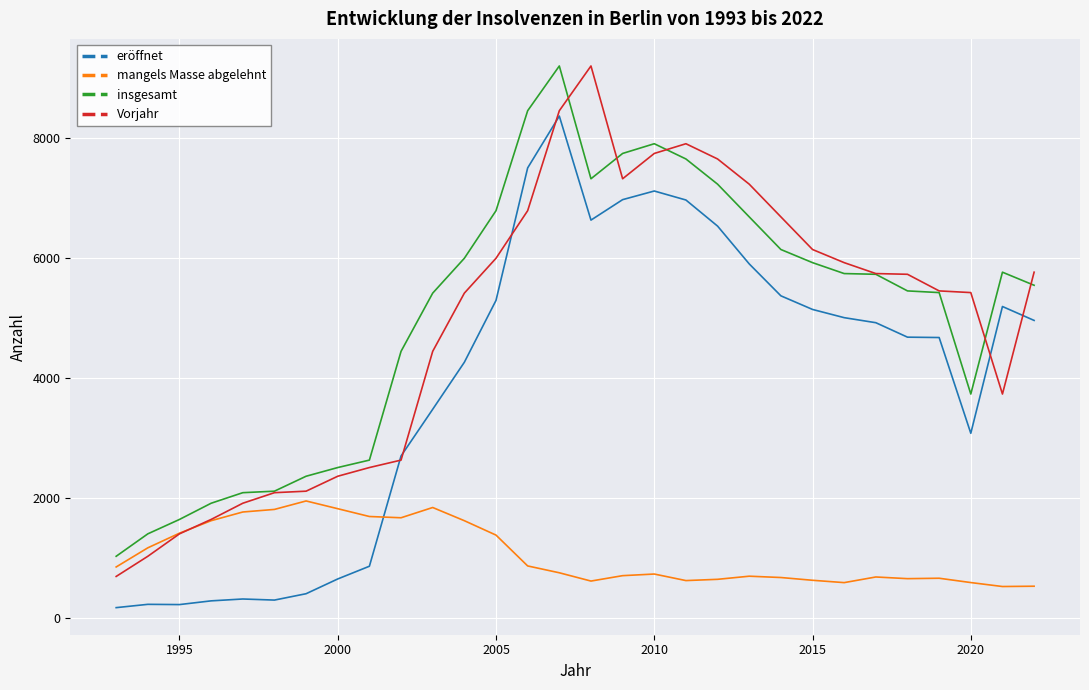

What is the difference between the second highest and minimum values in the mangels Masse abgelehnt series?

1317